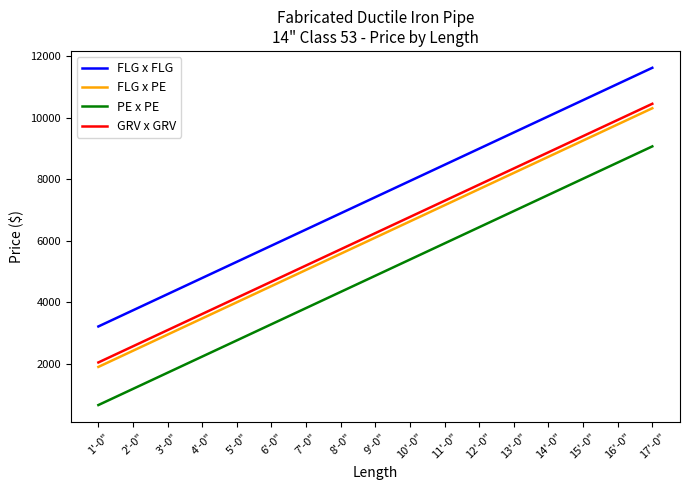

What is the total value across all series at 13'-0"?

33036